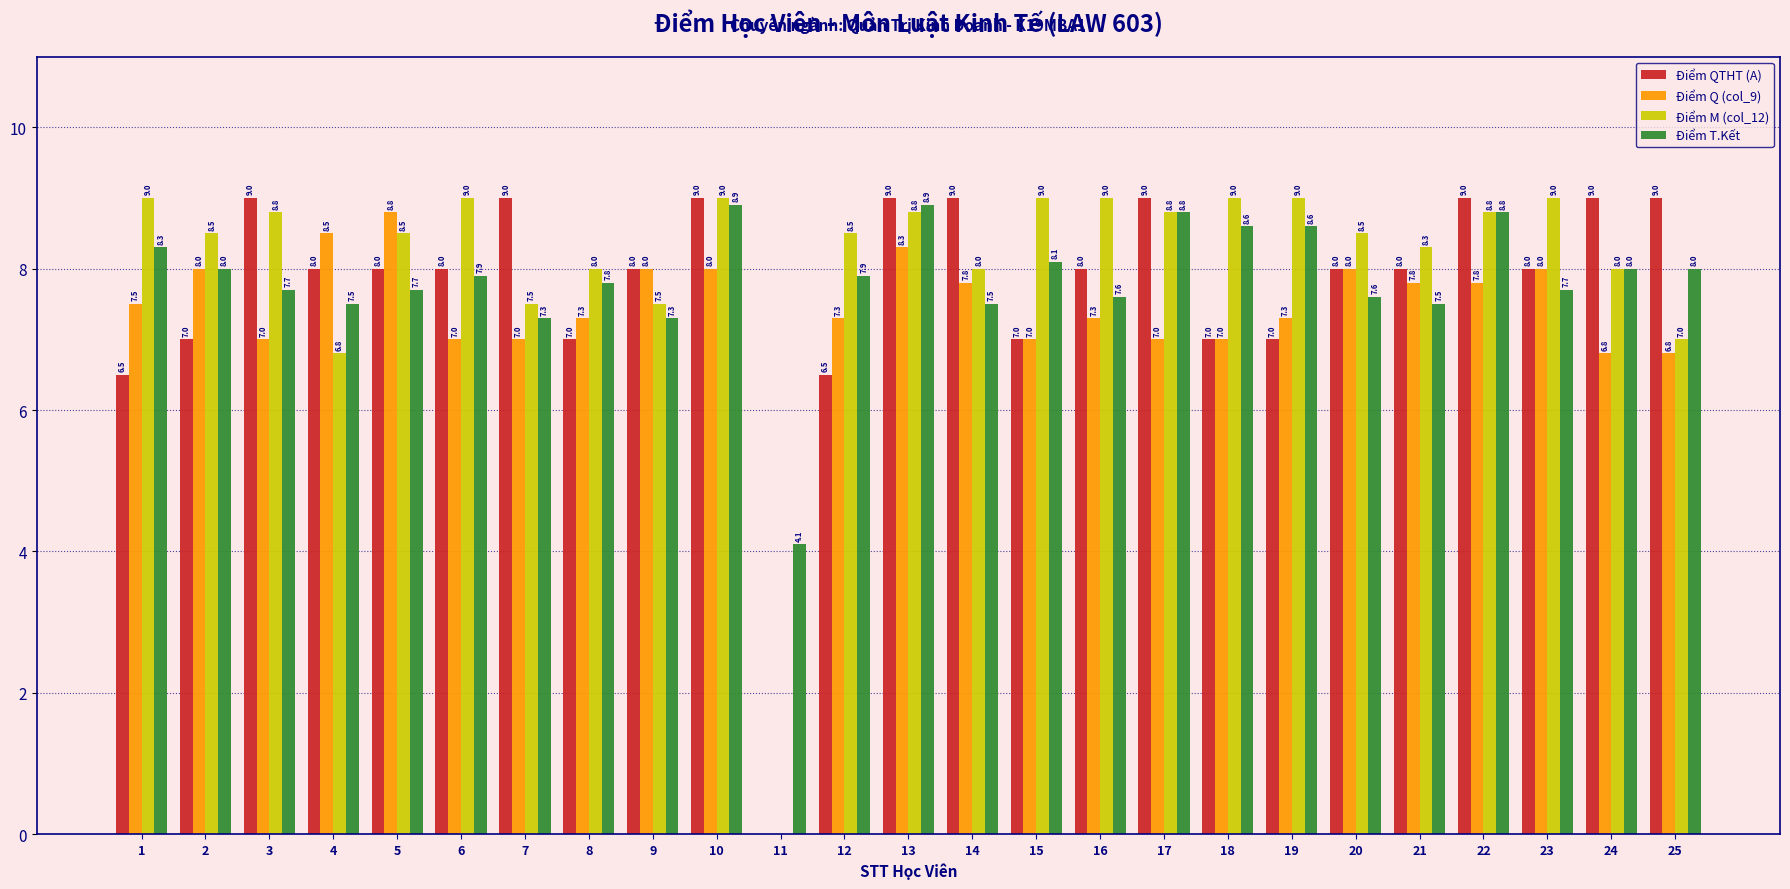

Does the chart contain stacked bars?

No